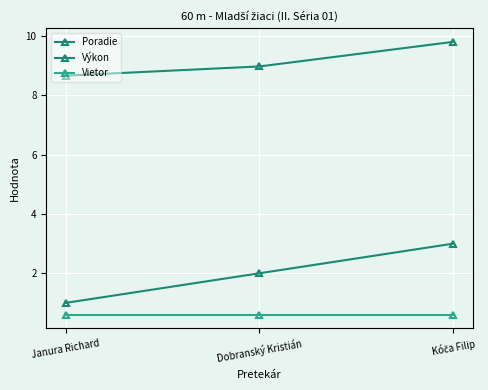

Rank the series at Kóča Filip from highest to lowest value.

Výkon, Poradie, Vietor